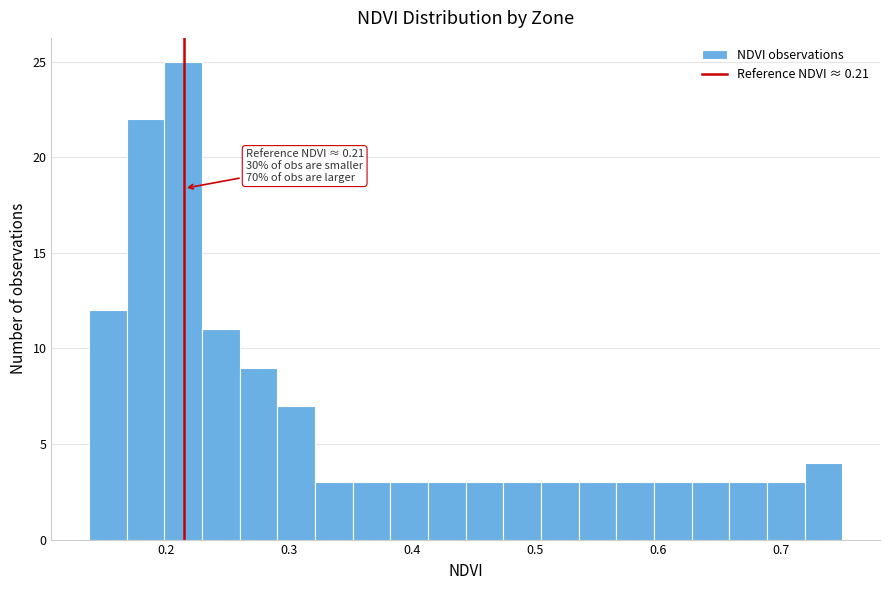

Around what value on the x-axis is the tallest bar? Give the approximate position of its centre, as read against the axis.

0.21